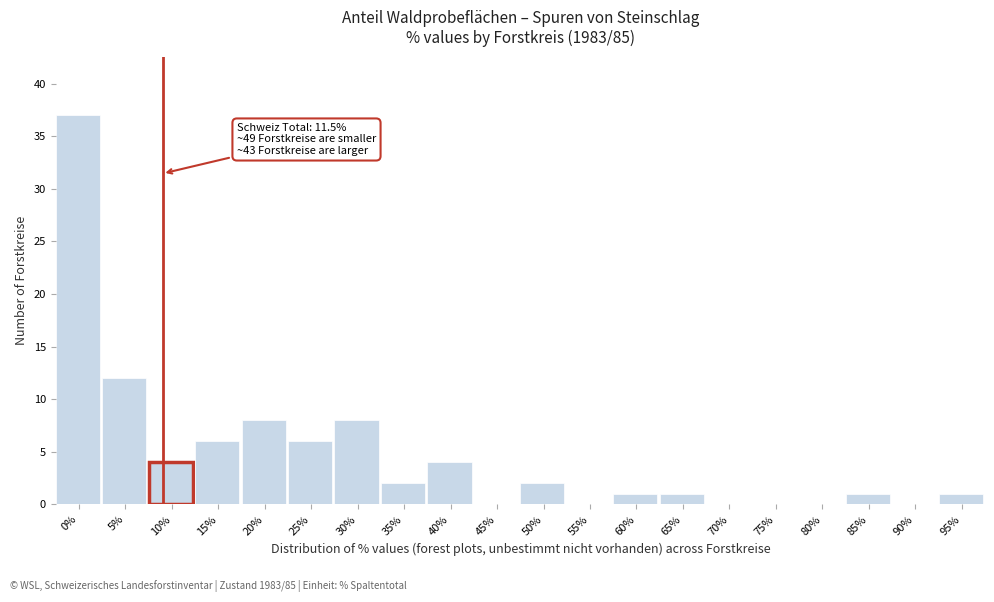

Reading right to left, extract all data points from this chart.

95%=1	90%=0	85%=1	80%=0	75%=0	70%=0	65%=1	60%=1	55%=0	50%=2	45%=0	40%=4	35%=2	30%=8	25%=6	20%=8	15%=6	10%=4	5%=12	0%=37